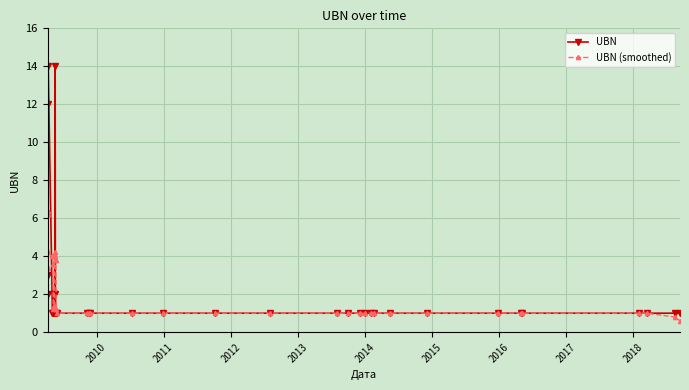

True or false: UBN (smoothed) has more than 0 interior local peaks.

True